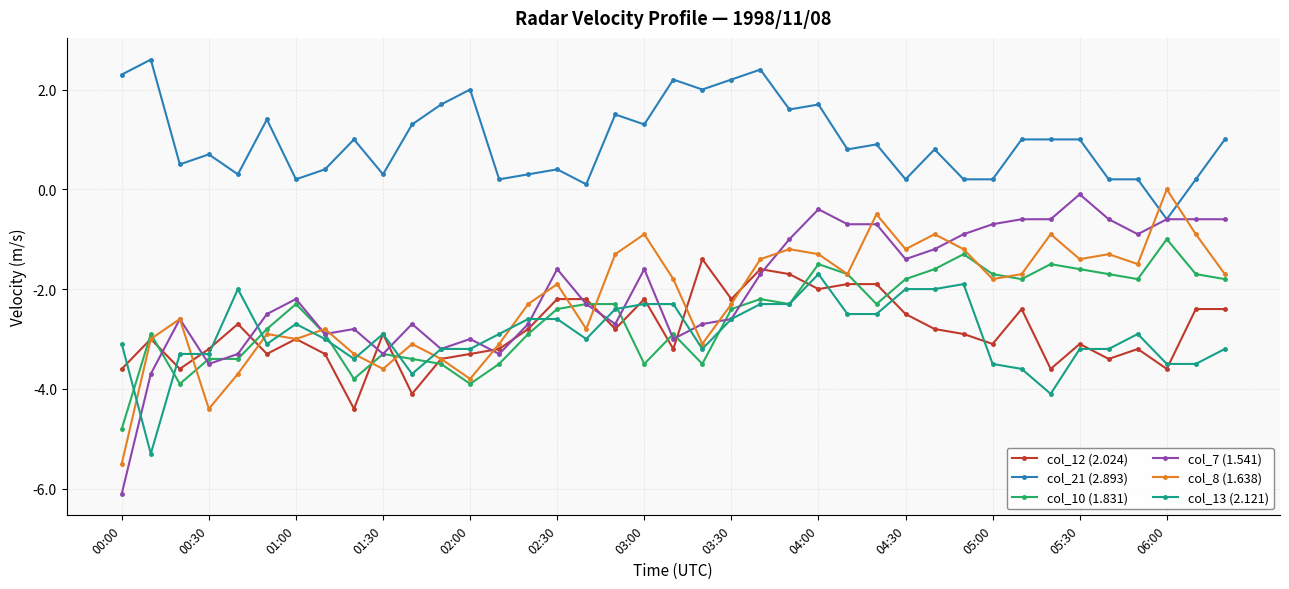

True or false: col_21 (2.893) and col_13 (2.121) cross at least once.

False